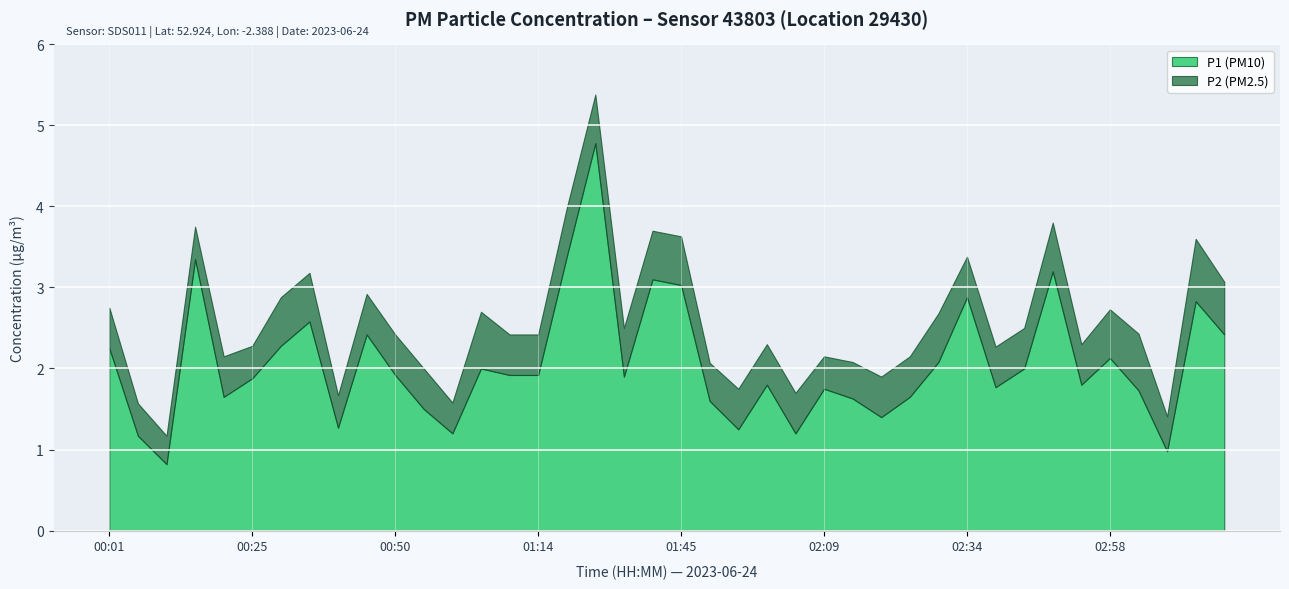

Which has a higher value, 02:48 or 00:40?

02:48